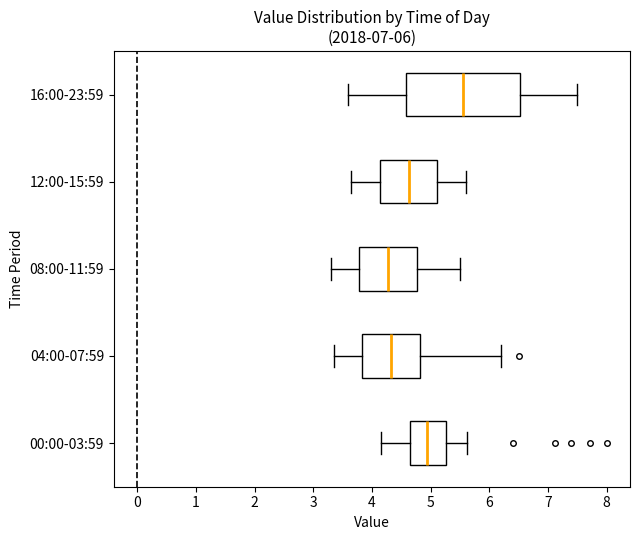

Reading bottom to top, transcribe this box plot: for each box, give where its median line is, the range the box spans, and where its two whiskers end, as read against the x-axis. The values are not printed on the chart, so give them approximately, as read against the axis.

00:00-03:59: median 4.9, box 4.7 to 5.3, whiskers 4.2 to 5.6
04:00-07:59: median 4.3, box 3.8 to 4.8, whiskers 3.4 to 6.2
08:00-11:59: median 4.3, box 3.8 to 4.8, whiskers 3.3 to 5.5
12:00-15:59: median 4.6, box 4.1 to 5.1, whiskers 3.7 to 5.6
16:00-23:59: median 5.6, box 4.6 to 6.5, whiskers 3.6 to 7.5